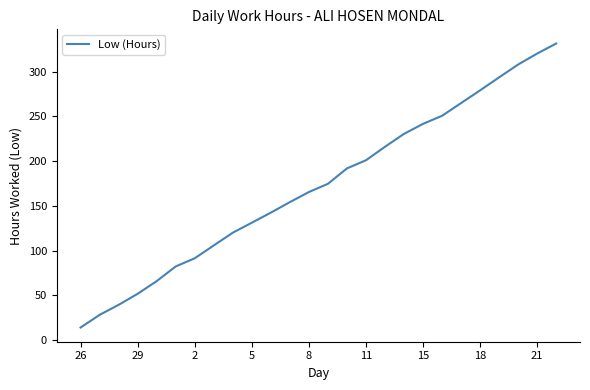

What is the smallest value displayed?

14.2